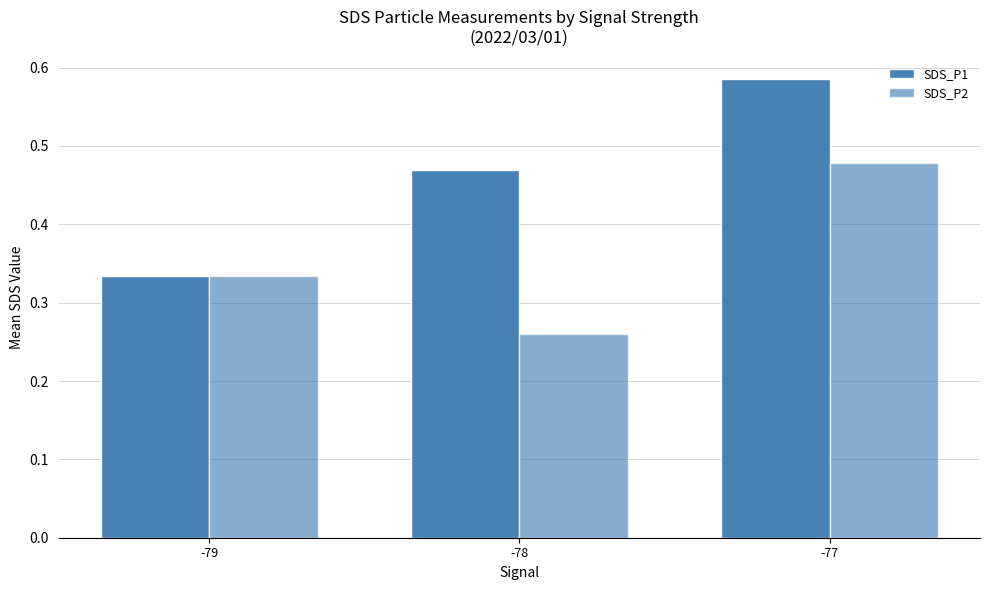

How many bars are there in total?

6